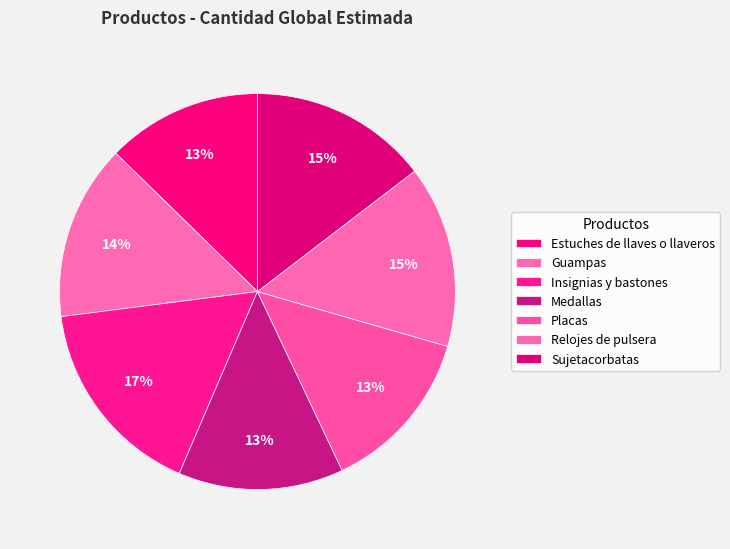

Is the sum of Placas and Insignias y bastones greater than half?

No